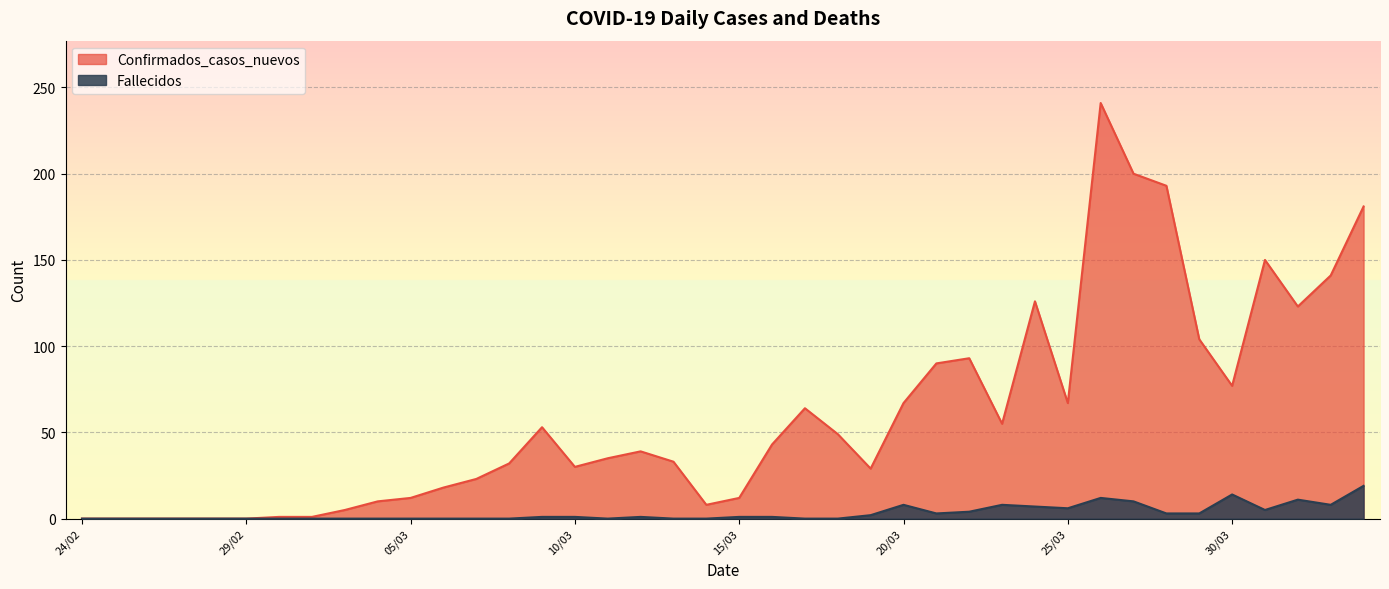

What is the value of the Confirmados_casos_nuevos point at the 7th from the left?

1